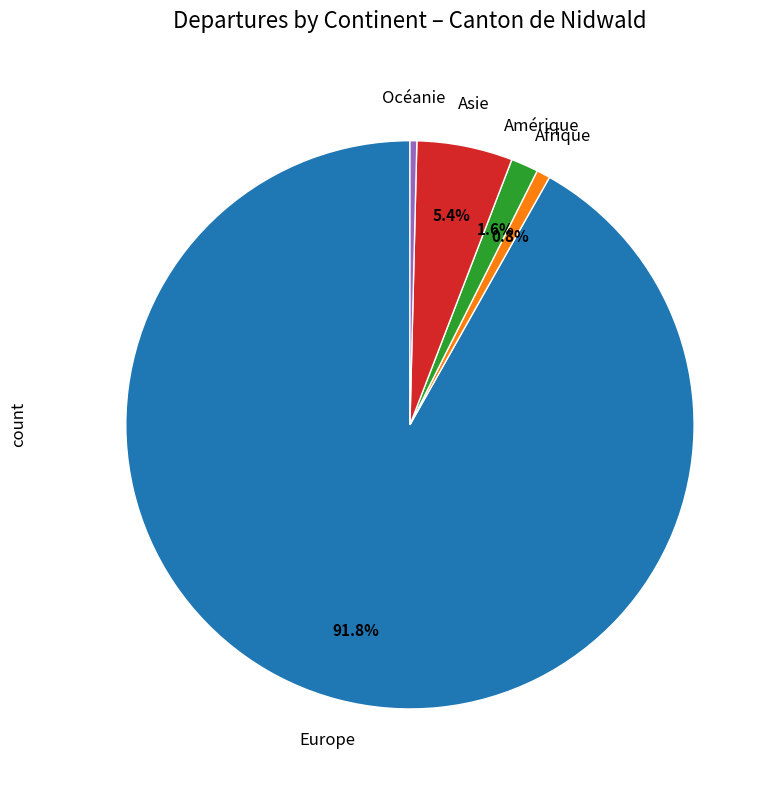

Is there any slice that represents more than half of the pie?

Yes